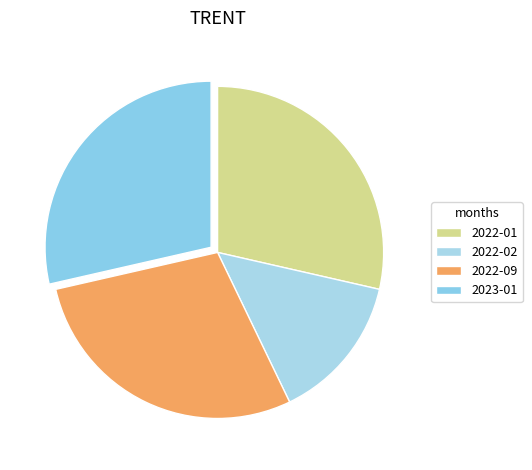

How many slices are in this pie chart?

4